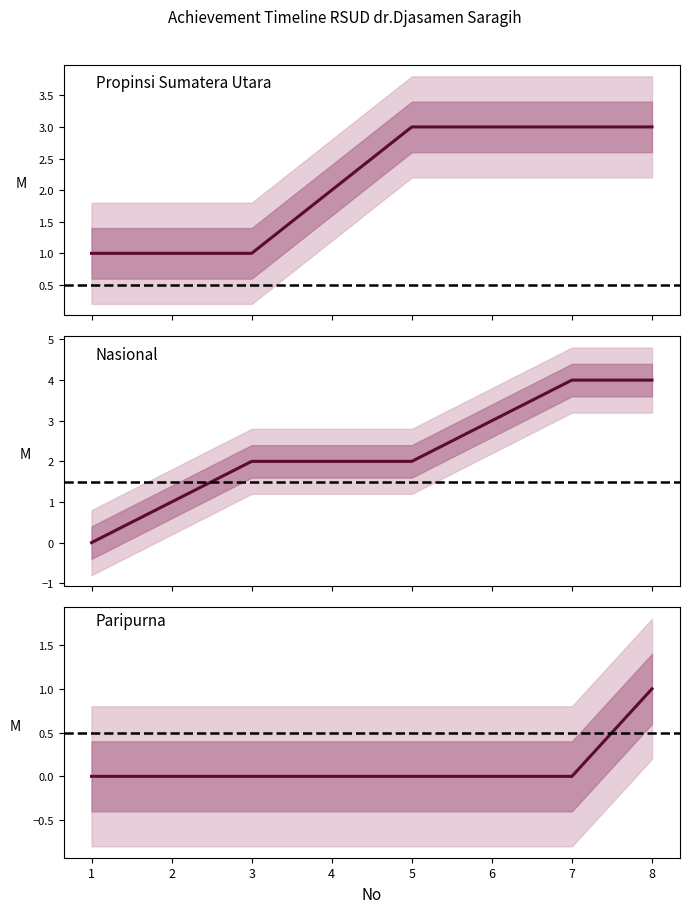

True or false: Paripurna and Propinsi Sumatera Utara intersect in this chart.

False